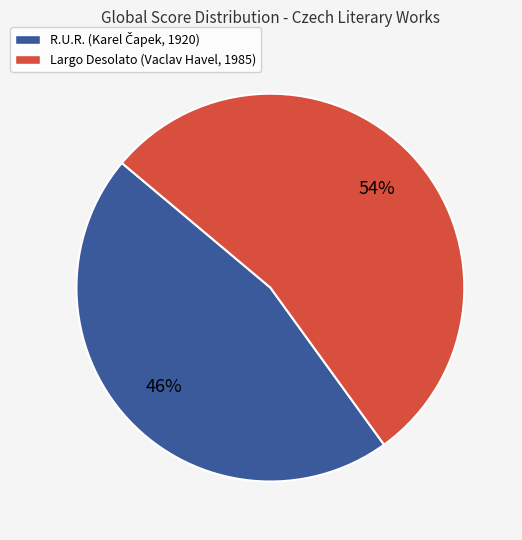

To the nearest percent, what portion does Largo Desolato (Vaclav Havel, 1985) represent?

54%